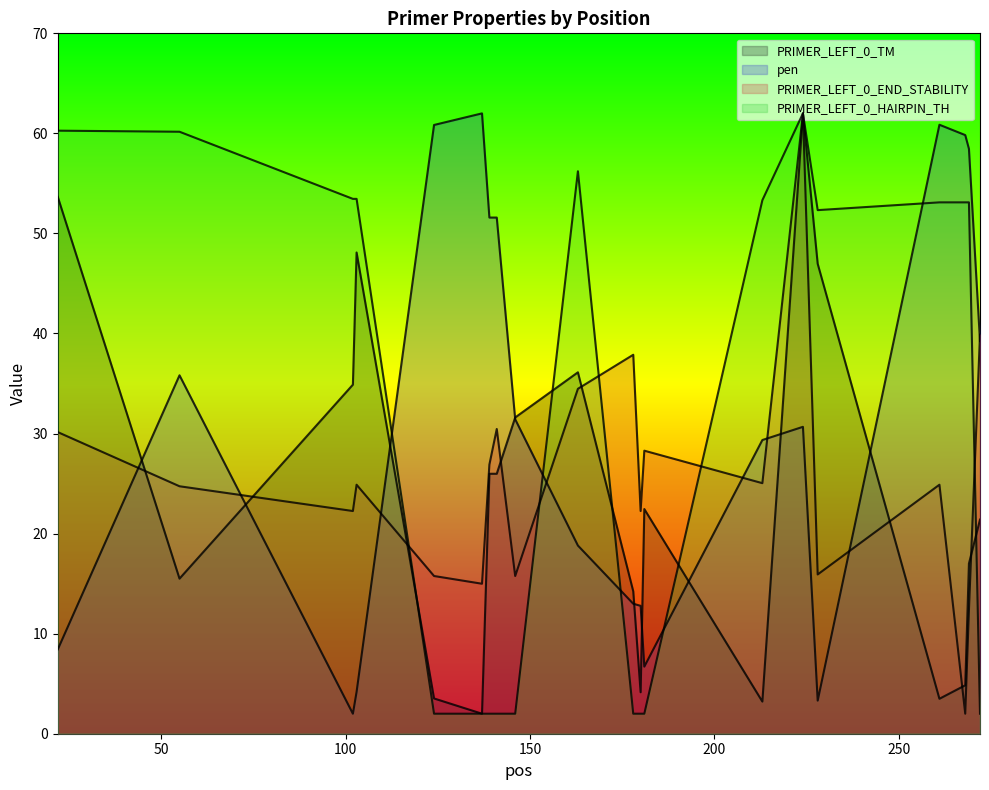

Rank the series by their maximum value, from lowest to highest.

PRIMER_LEFT_0_TM, pen, PRIMER_LEFT_0_END_STABILITY, PRIMER_LEFT_0_HAIRPIN_TH